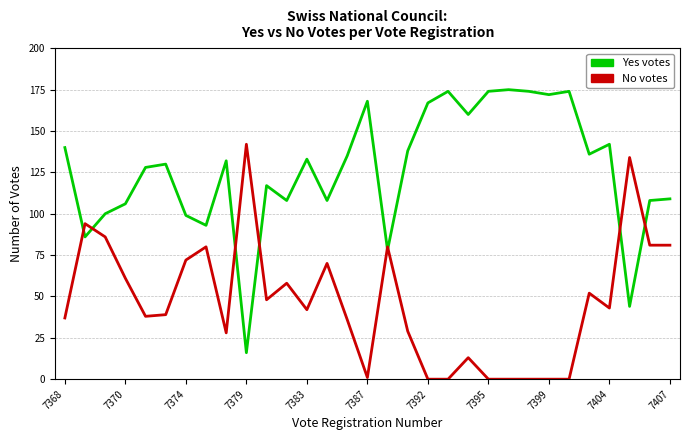

Which series ends up on top after the final intersection of No votes and Yes votes?

Yes votes